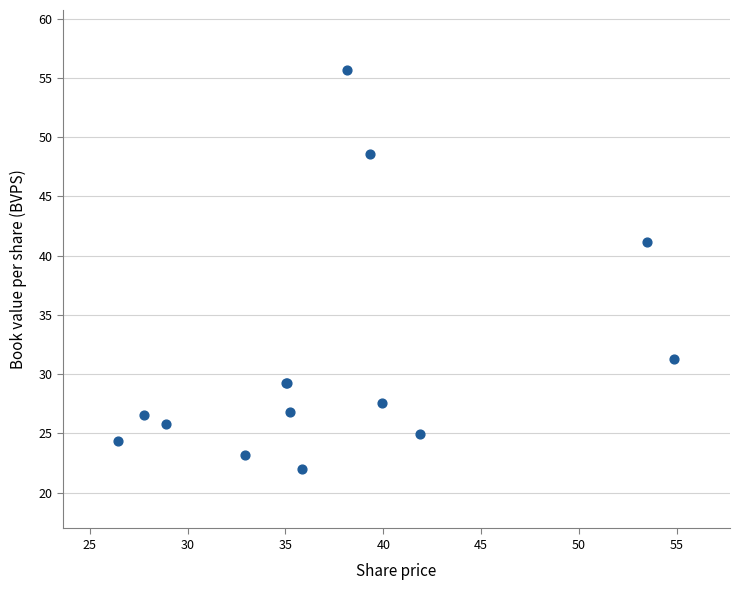

What Y value in the scatter plot is closest to 38?

41.1